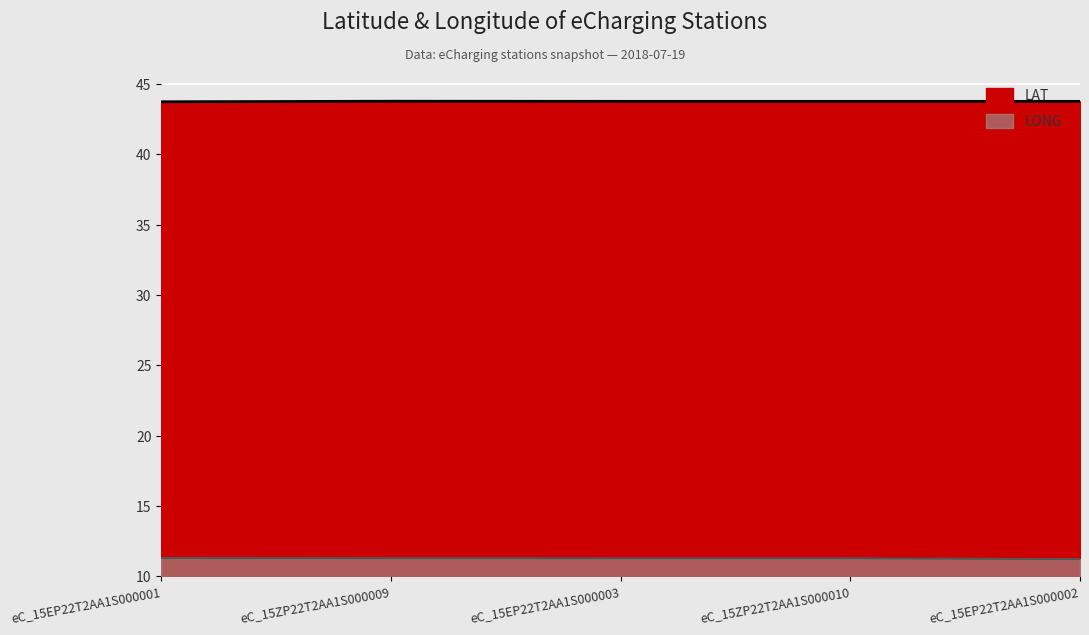

Which series has the largest range (max minus min)?

LONG